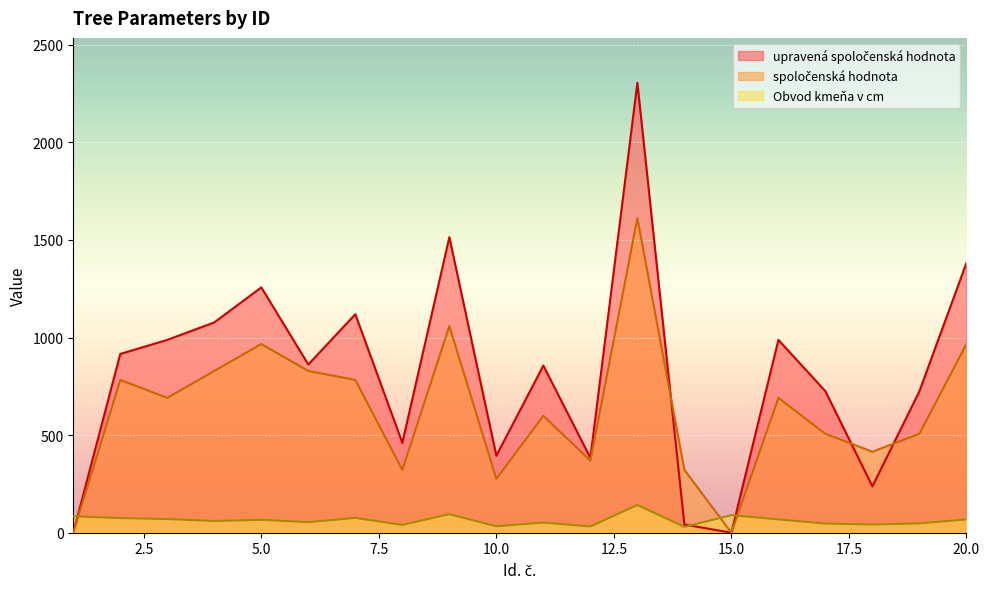

At which category does upravená spoločenská hodnota reach its first local valley?

6